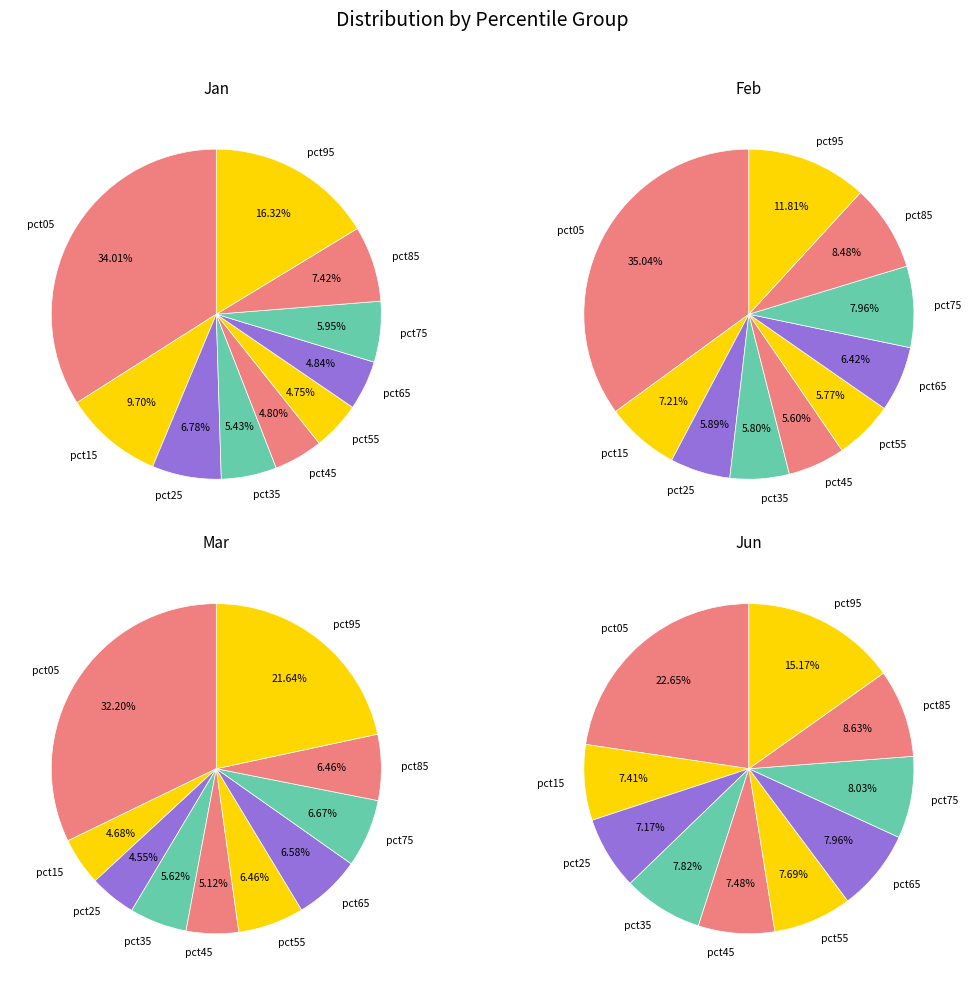

How many slices are in this pie chart?

10